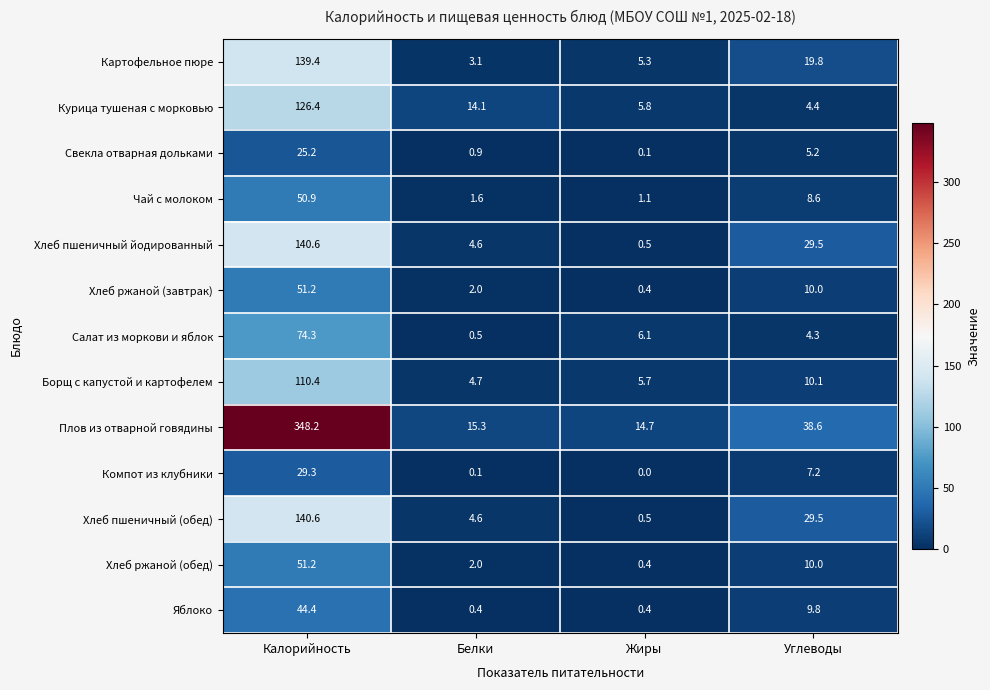

Which series has the largest range (max minus min)?

Плов из отварной говядины